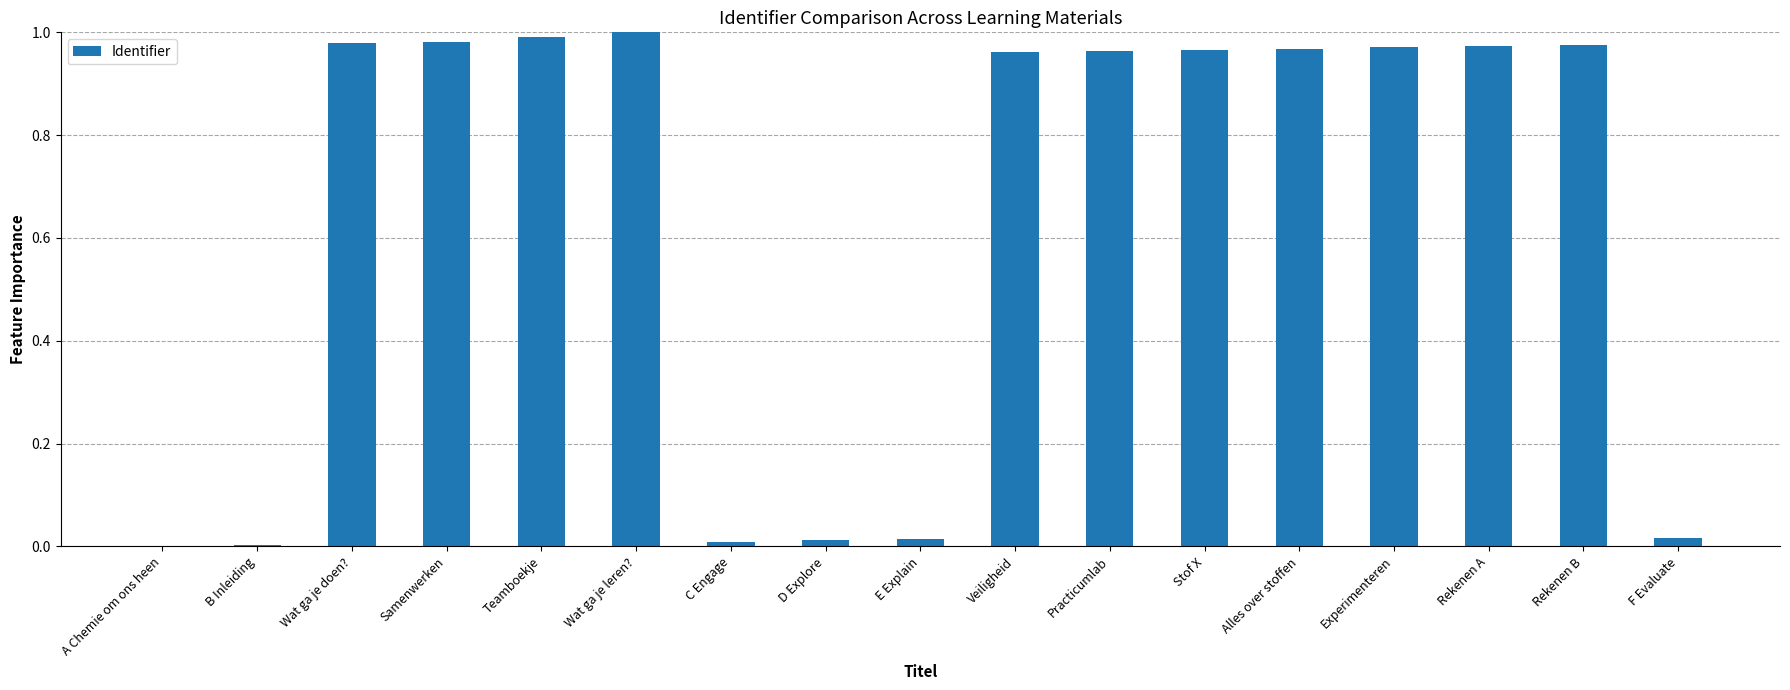

What is the sum of the values at Experimenteren and Practicumlab?

1.9